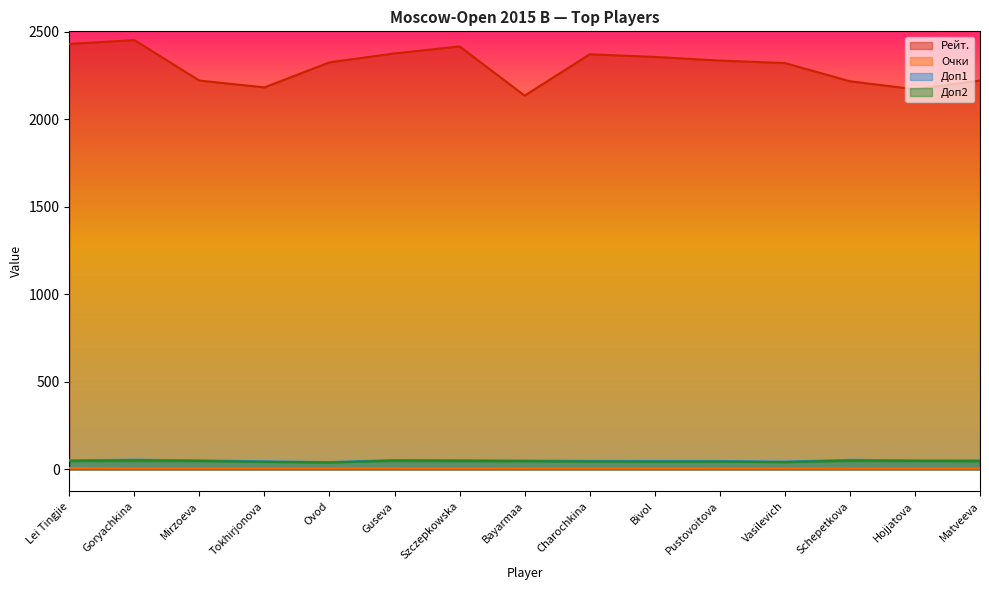

What position from the right is Hojjatova?

2